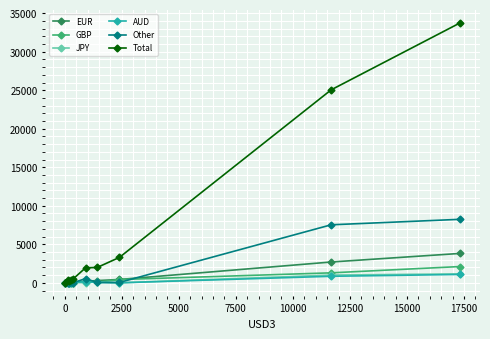

Does the chart have visible grid lines?

Yes